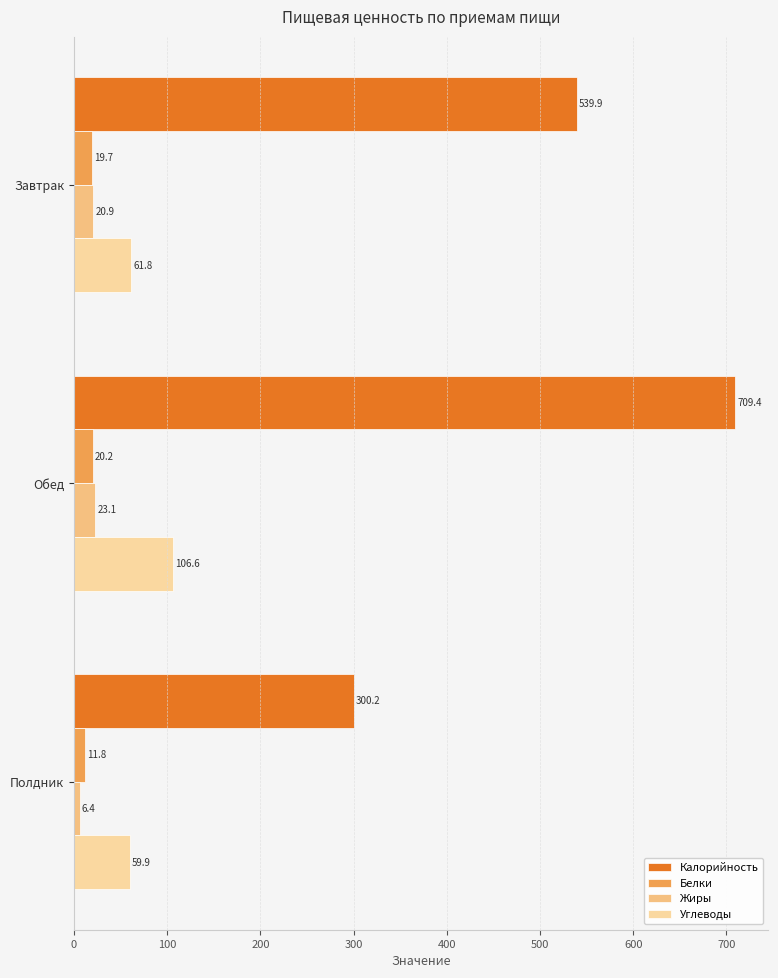

Count the number of categories in the chart.

3